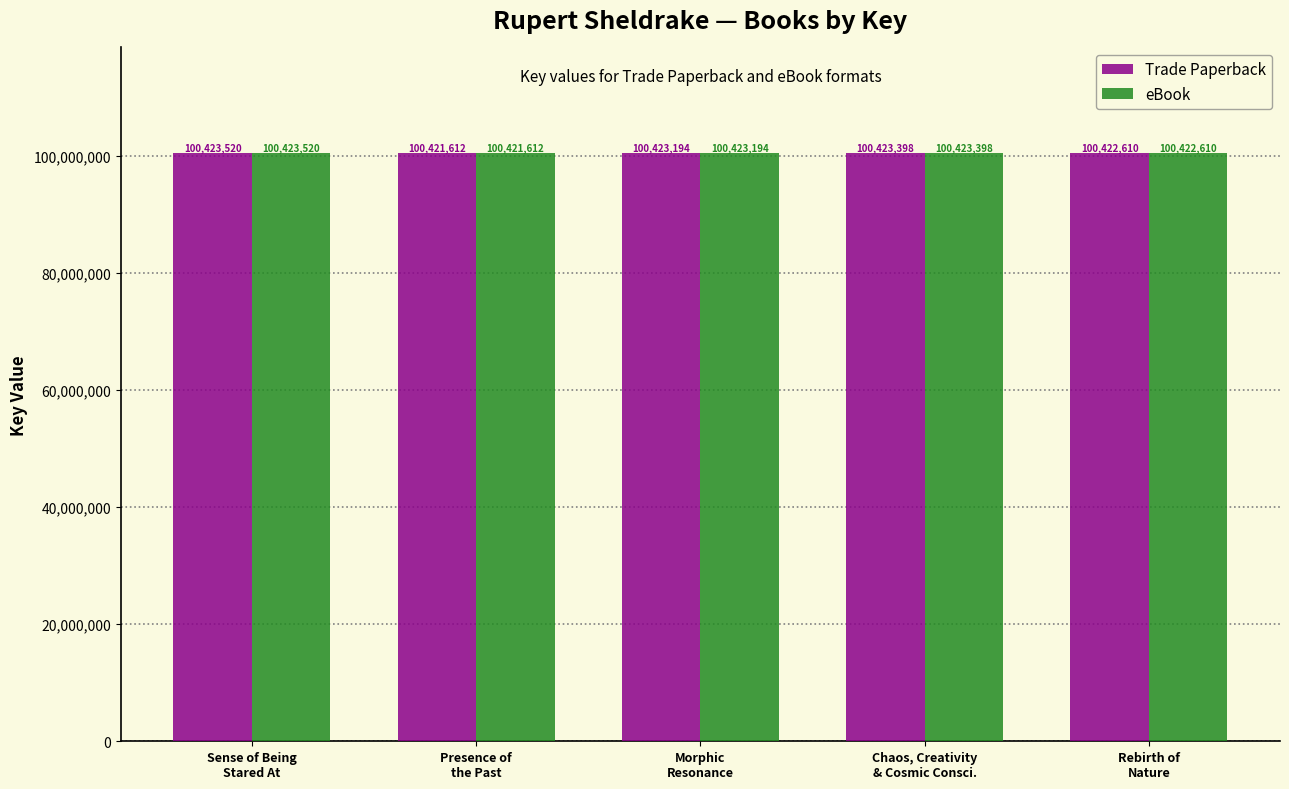

How many bars are there in total?

10